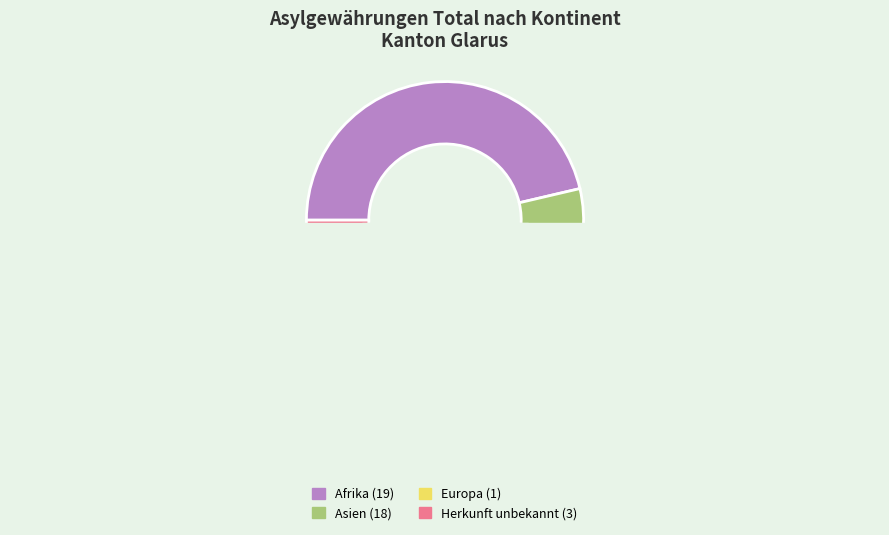

Is there a majority slice in this chart?

No